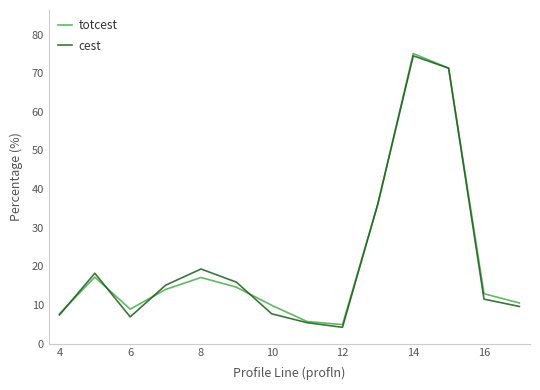

What is the minimum value shown in the chart?

4.2